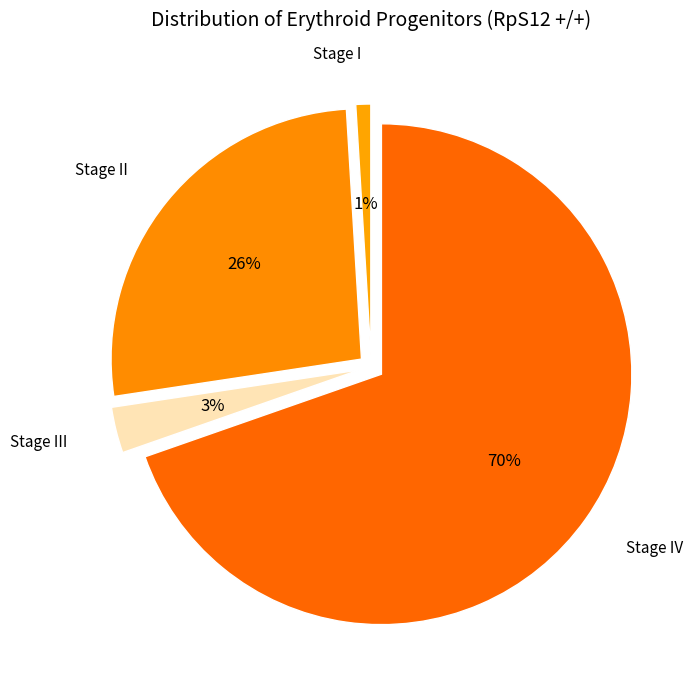

Which category has the biggest portion of the pie?

IV